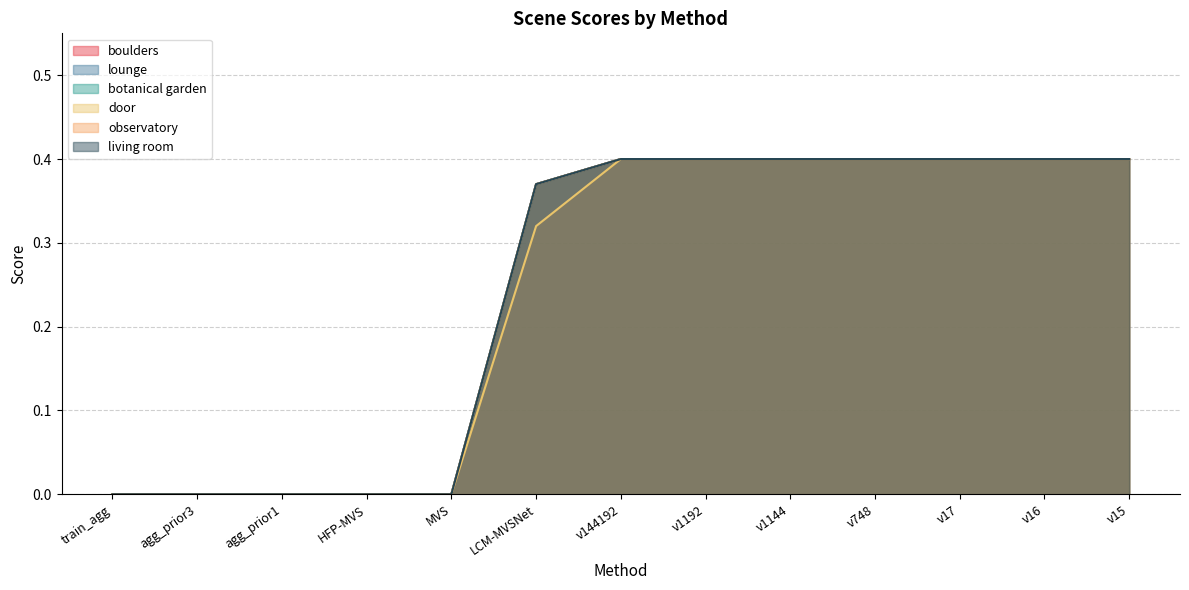

Does the chart display data point markers on the line(s)?

No